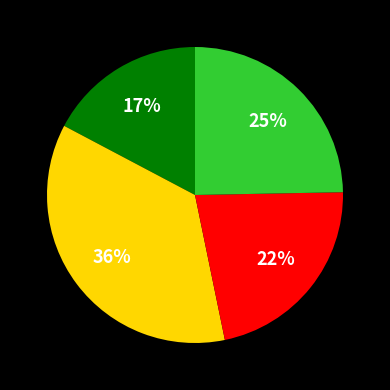

Is there a majority slice in this chart?

No